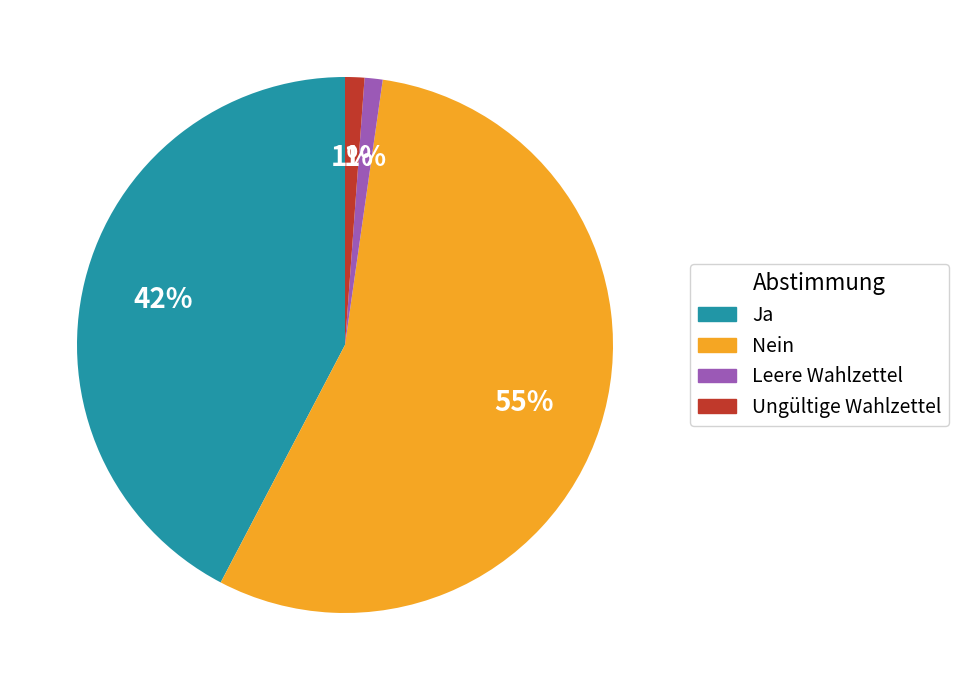

Which category has the biggest portion of the pie?

Nein